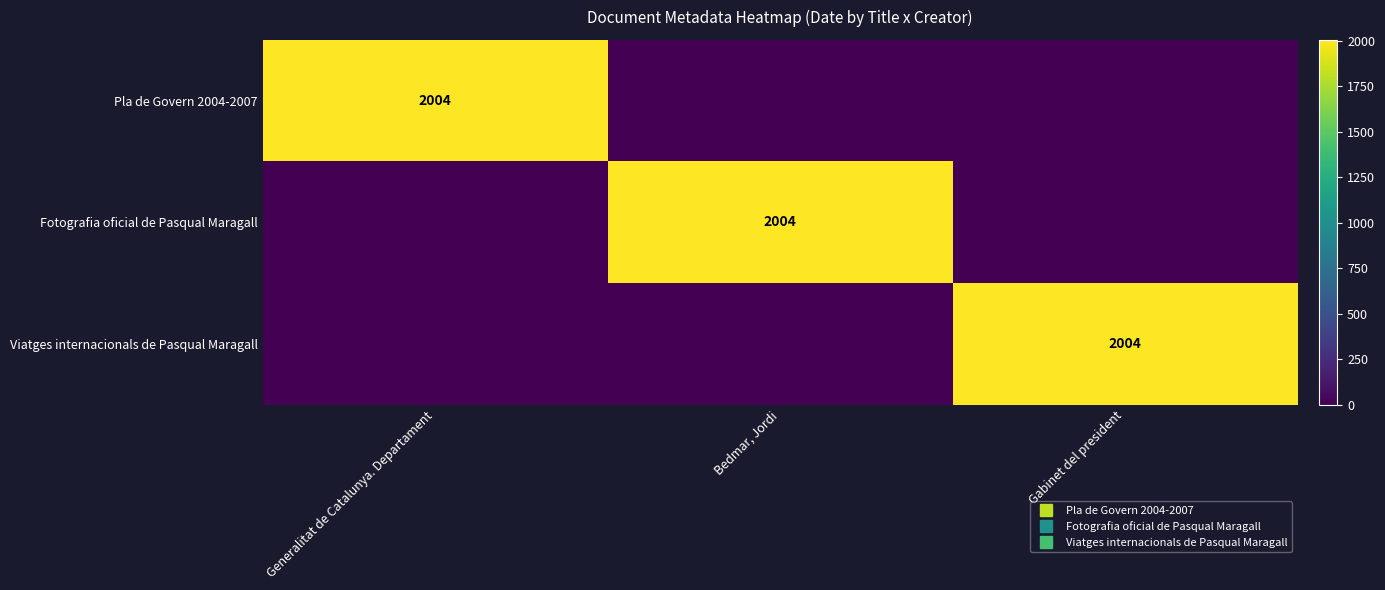

Which has a higher value, Generalitat de Catalunya. Departament or Gabinet del president?

Generalitat de Catalunya. Departament